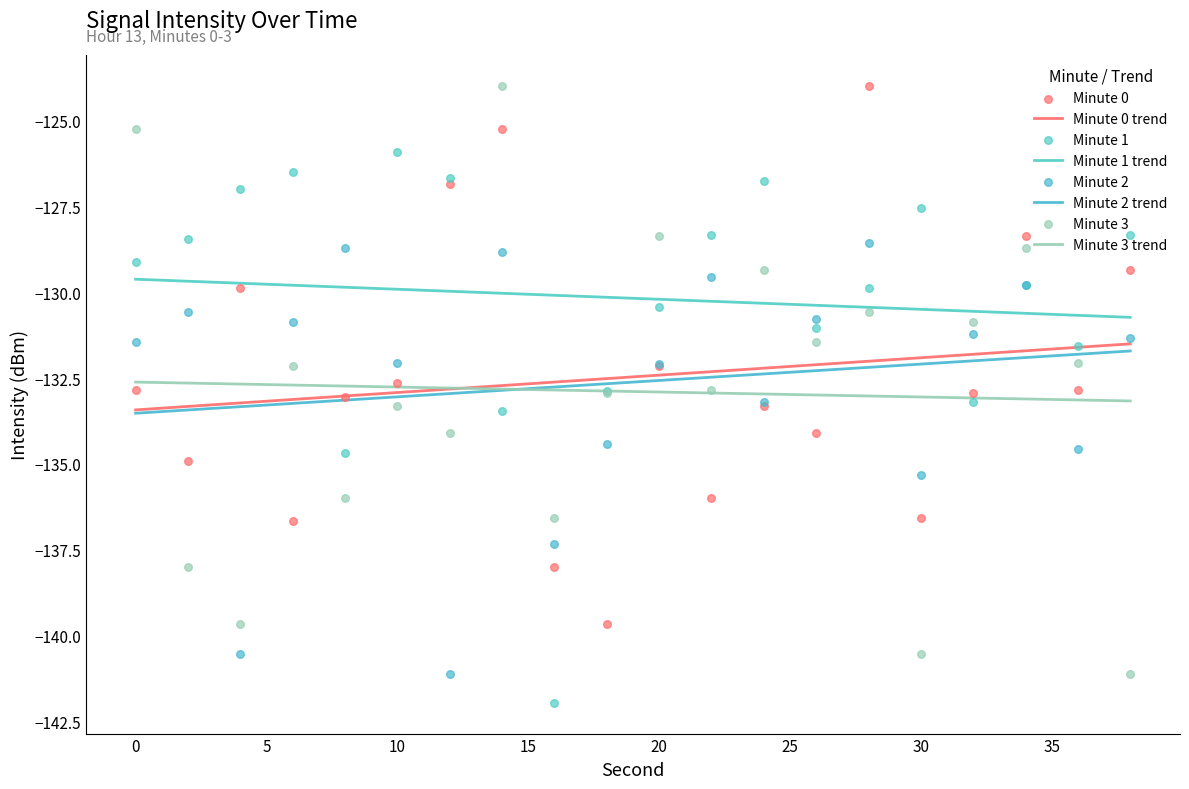

At how many categories does at least one series exceed -132?

18